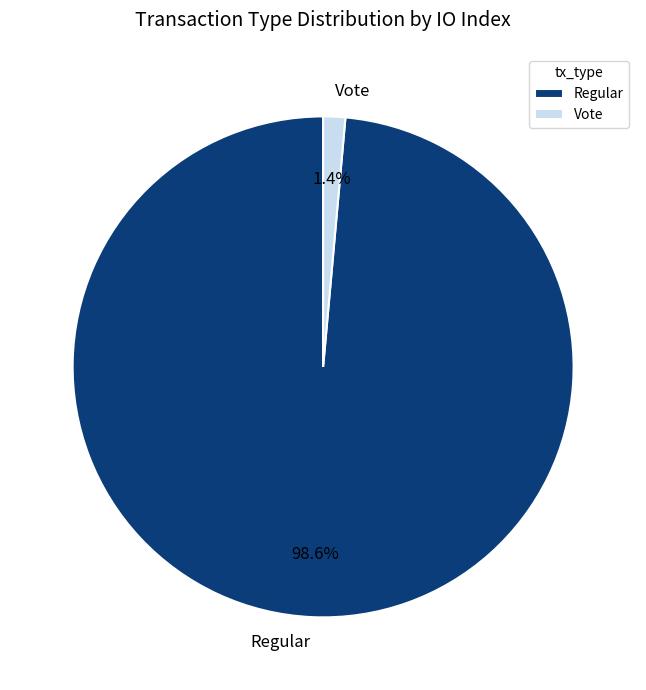

Rank the categories by value from lowest to highest.

Vote, Regular